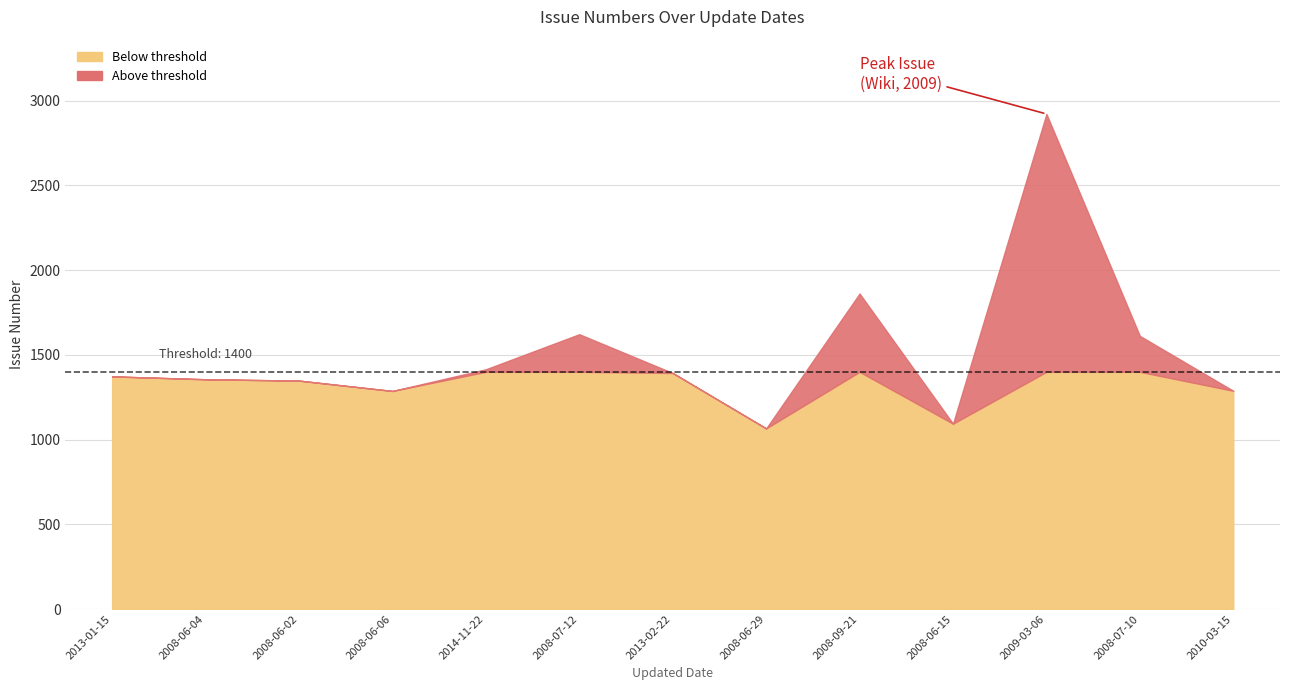

What is the average value?

1511